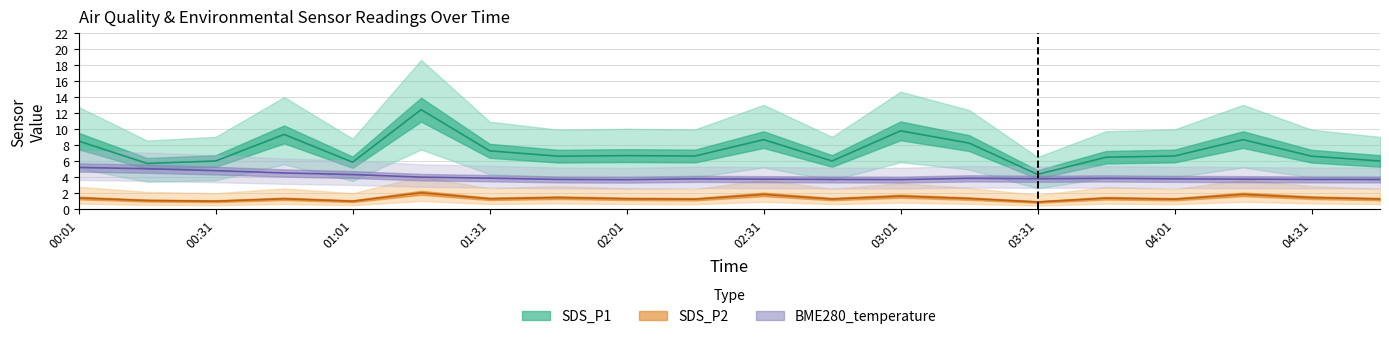

What is the minimum value for BME280_temperature?

3.7